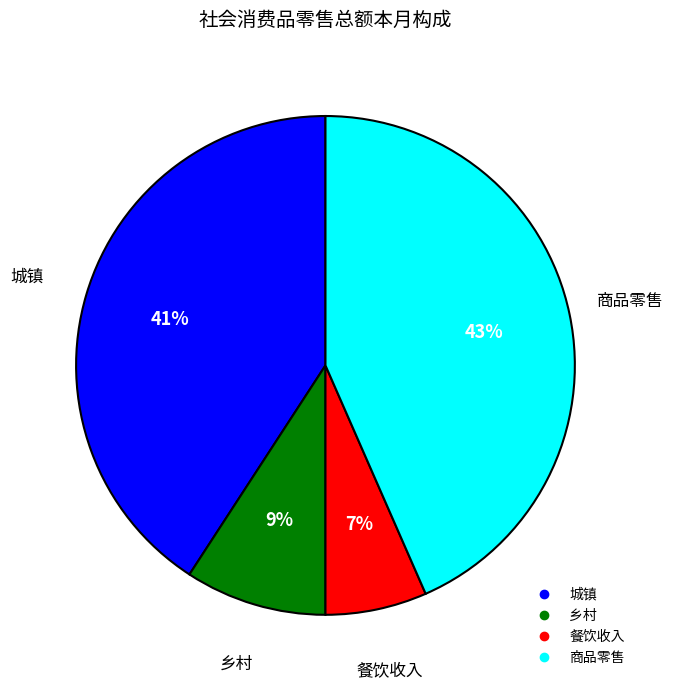

To the nearest percent, what is the combined percentage of 餐饮收入 and 商品零售?

50%